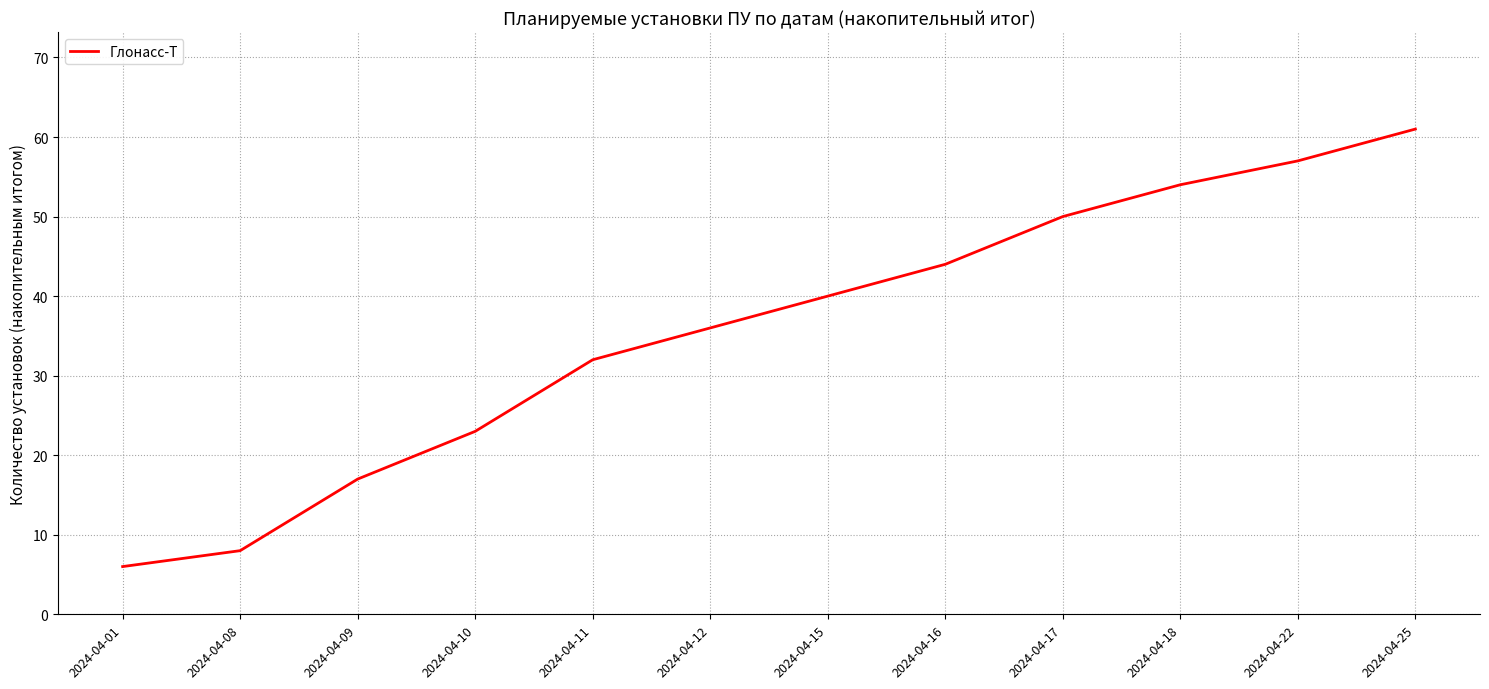

What is the minimum value shown in the chart?

6